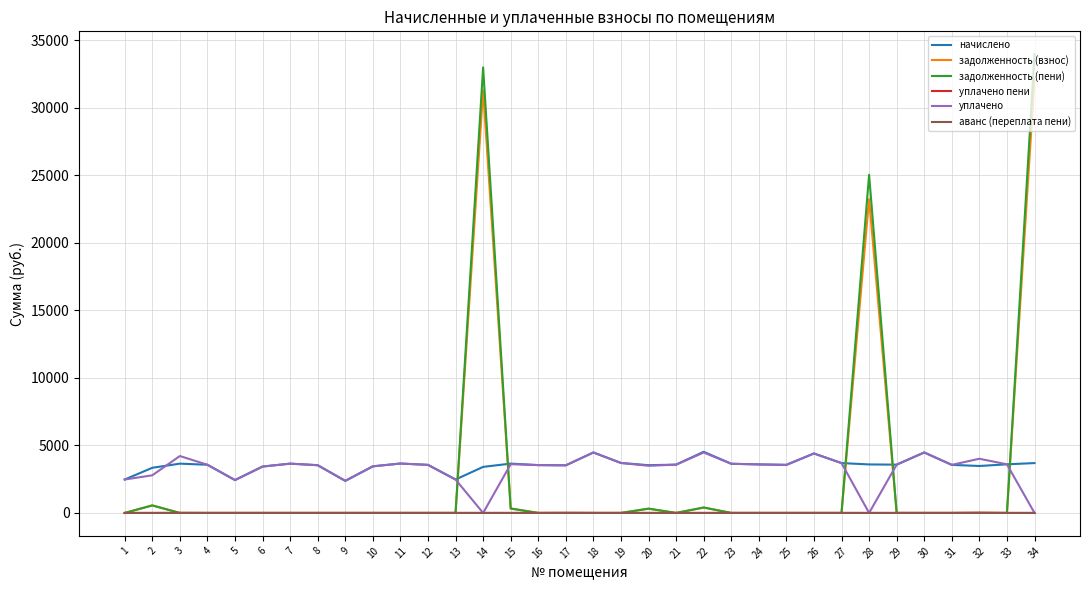

Between which two adjacent categories do задолженность (взнос) and уплачено first intersect?

13 and 14